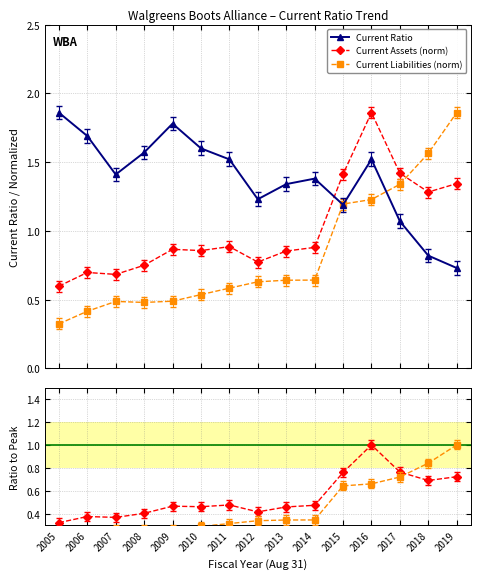

True or false: Current Assets (norm) and Current Liabilities (norm) cross at least once.

True